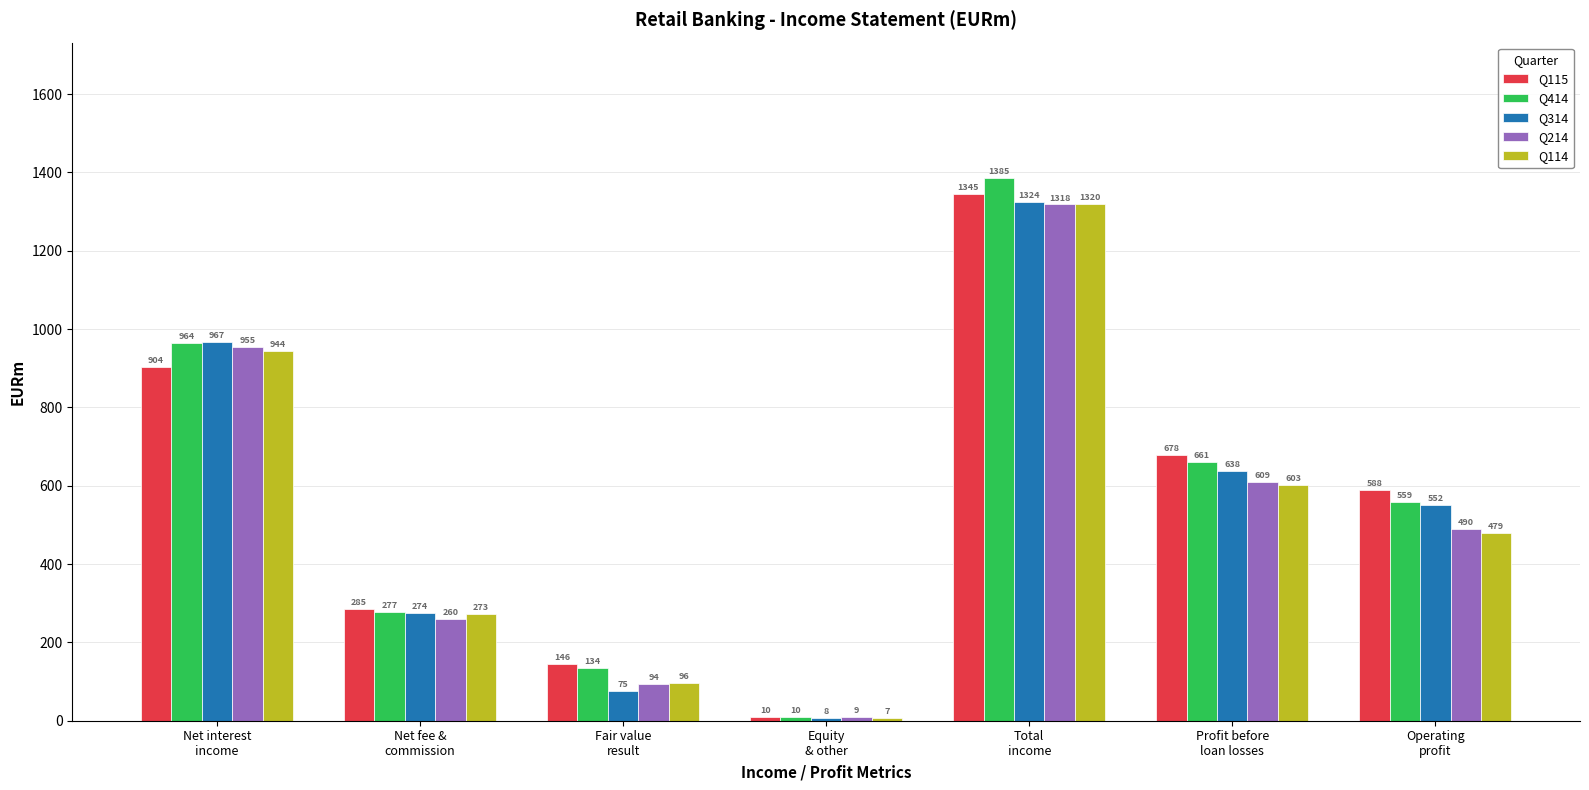

Which series has the largest range (max minus min)?

Q414